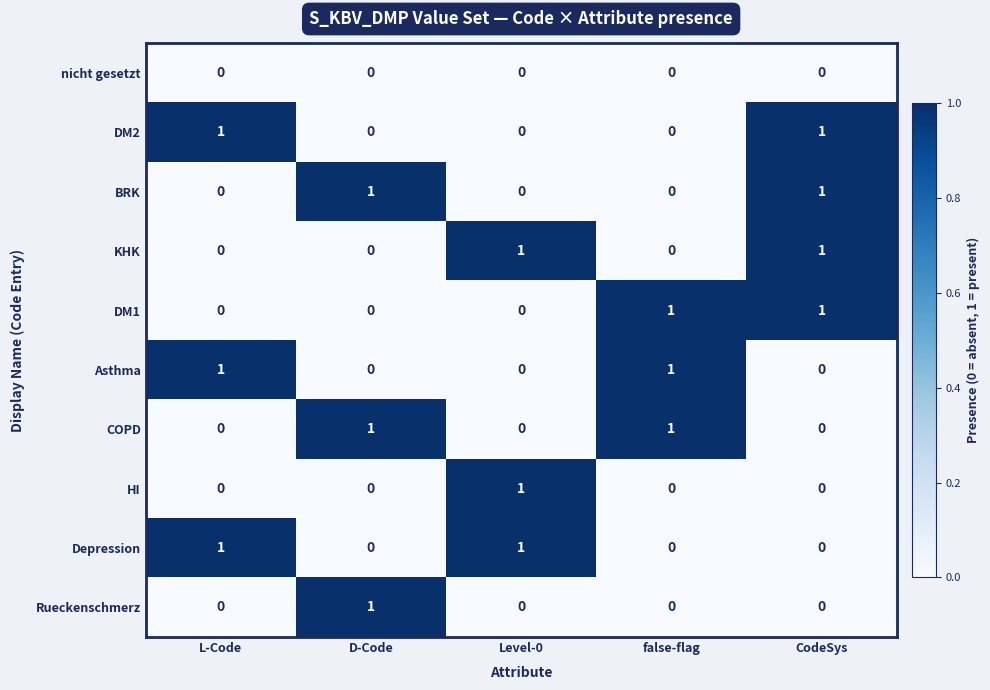

True or false: Rueckenschmerz has a value of 1 at Level-0.

False